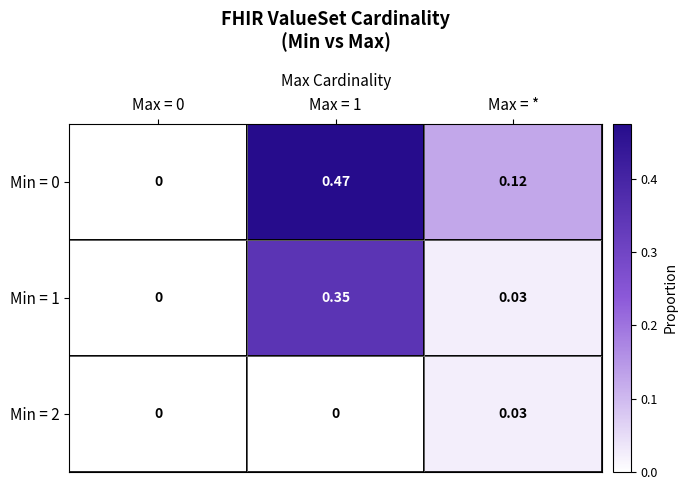

At which category is the sum across all series the highest?

Max = 1